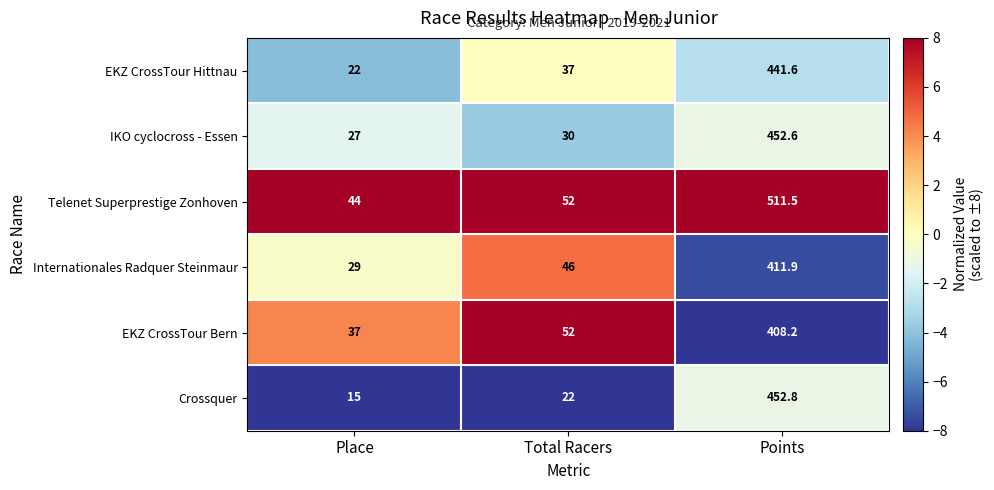

At Place, list the series in order from smallest to largest.

Crossquer, EKZ CrossTour Hittnau, IKO cyclocross - Essen, Internationales Radquer Steinmaur, EKZ CrossTour Bern, Telenet Superprestige Zonhoven